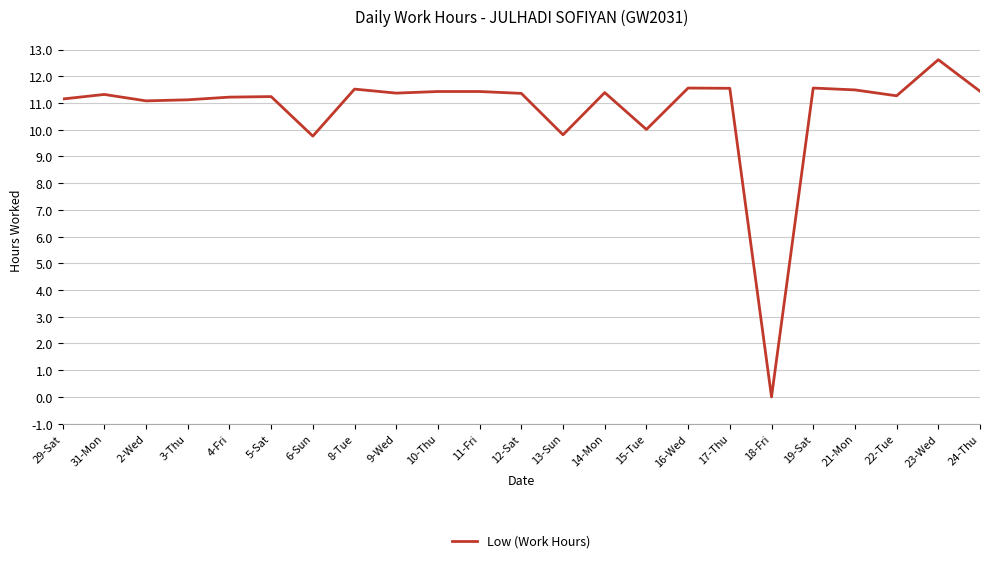

Which category has the highest value across all series?

23-Wed